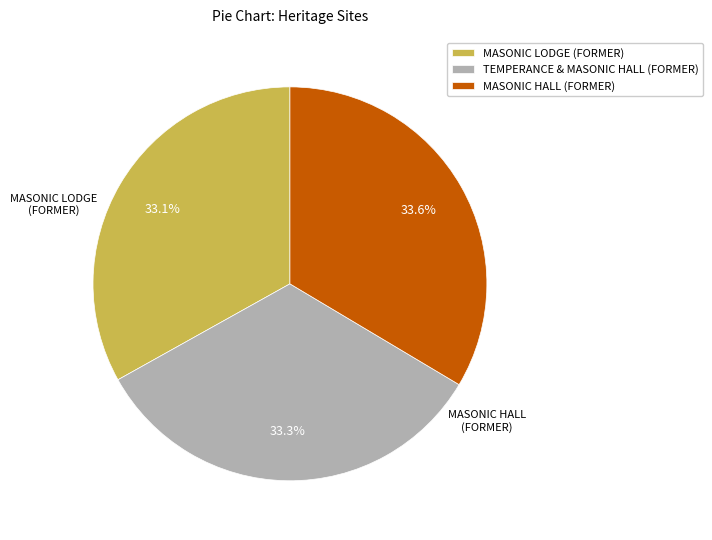

Does TEMPERANCE & MASONIC HALL (FORMER) account for over 50% of the chart?

No